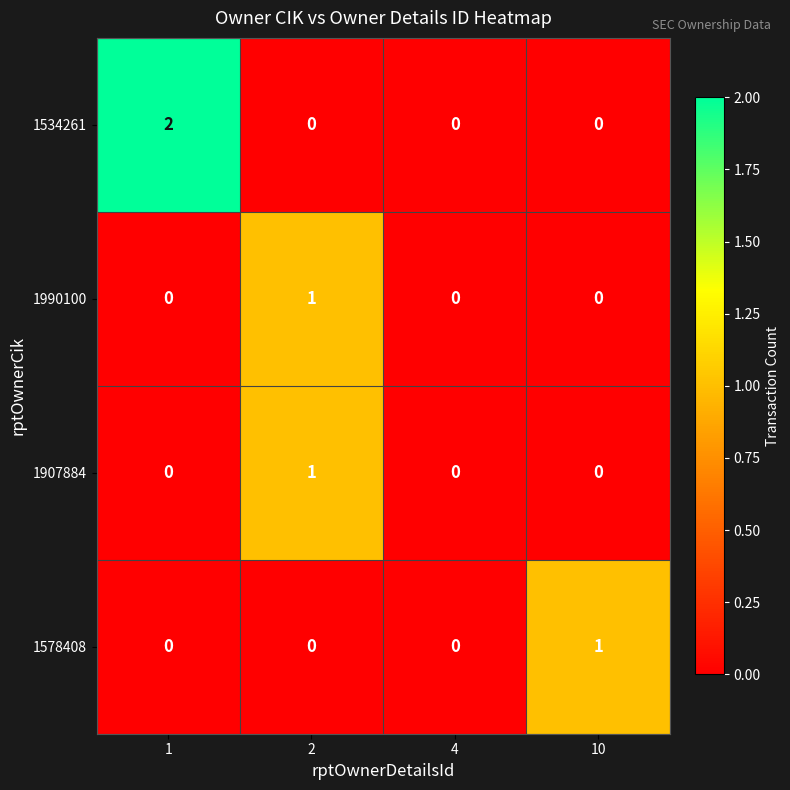

How many 1578408 values are between 0 and 1?

4